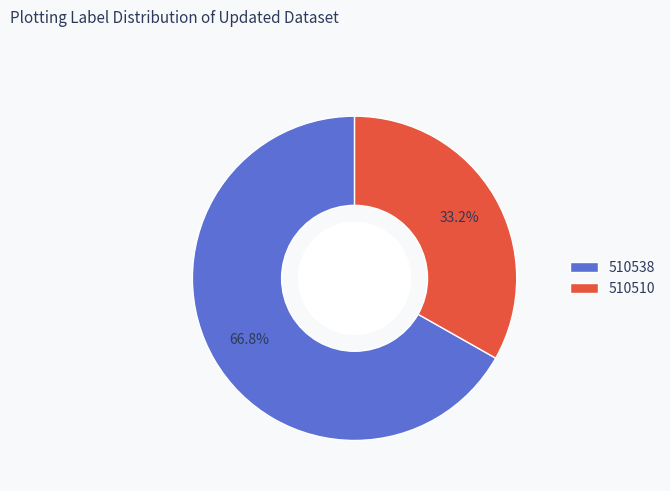

To the nearest percent, what percentage of the pie is 510538?

67%